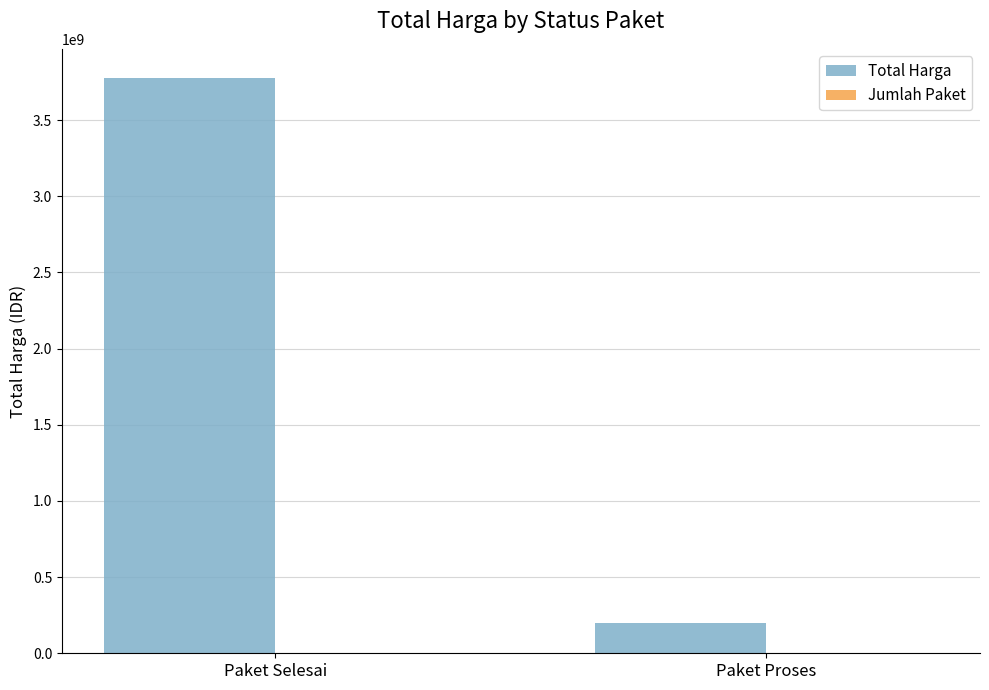

What is the sum of all Total Harga values?

3974790000